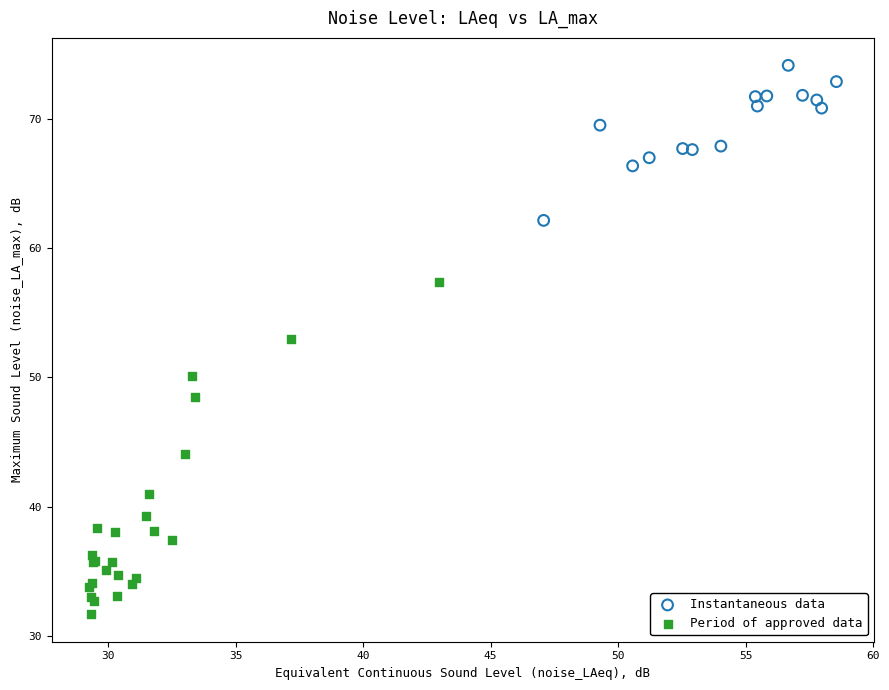

Which series contains the highest Y value?

Instantaneous data